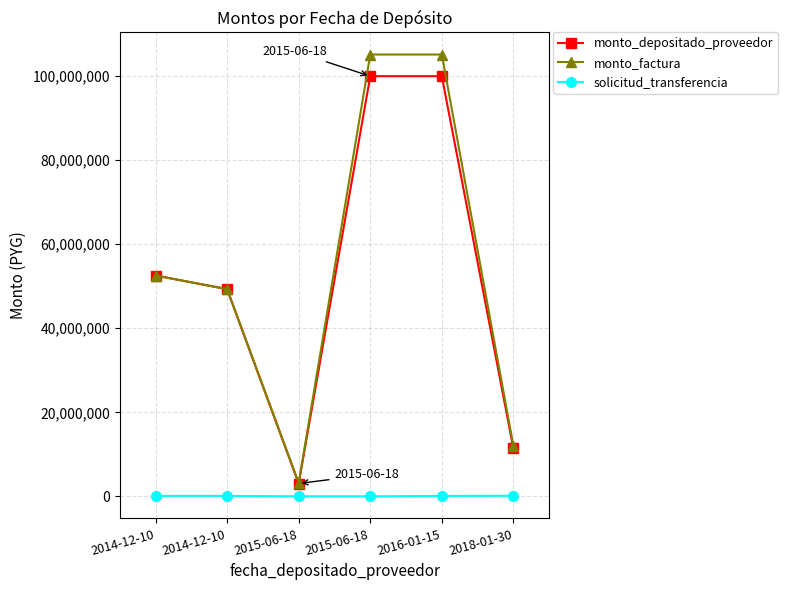

What are all the series names shown in the legend?

monto_depositado_proveedor, monto_factura, solicitud_transferencia